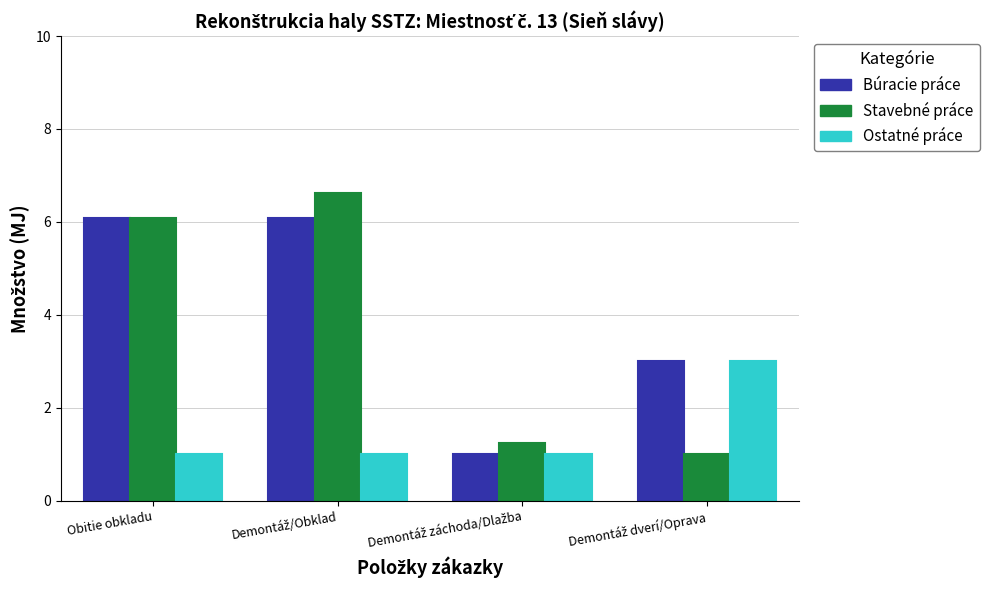

What is the value of the Búracie práce bar at the 4th from the left?

3.0